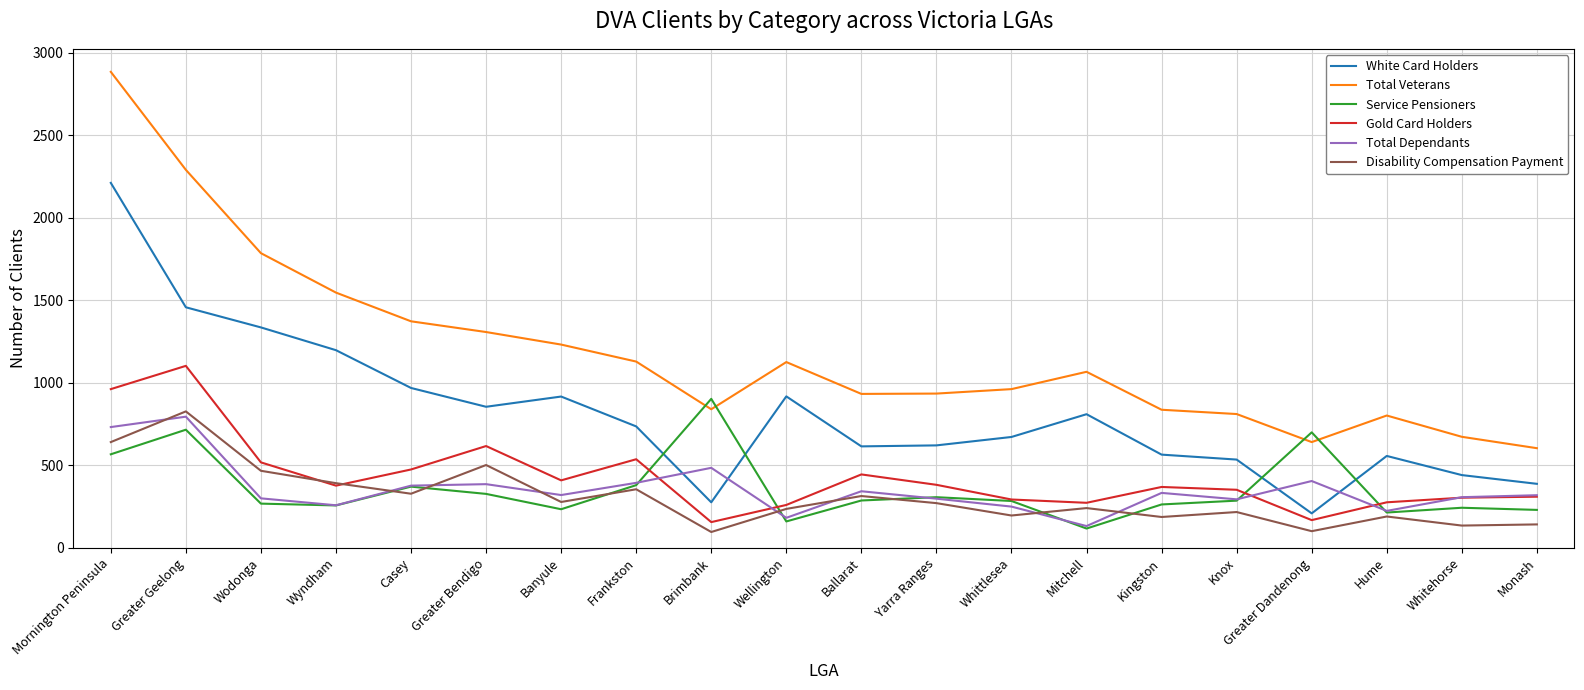

Which category has the highest value in the Total Dependants series?

Greater Geelong